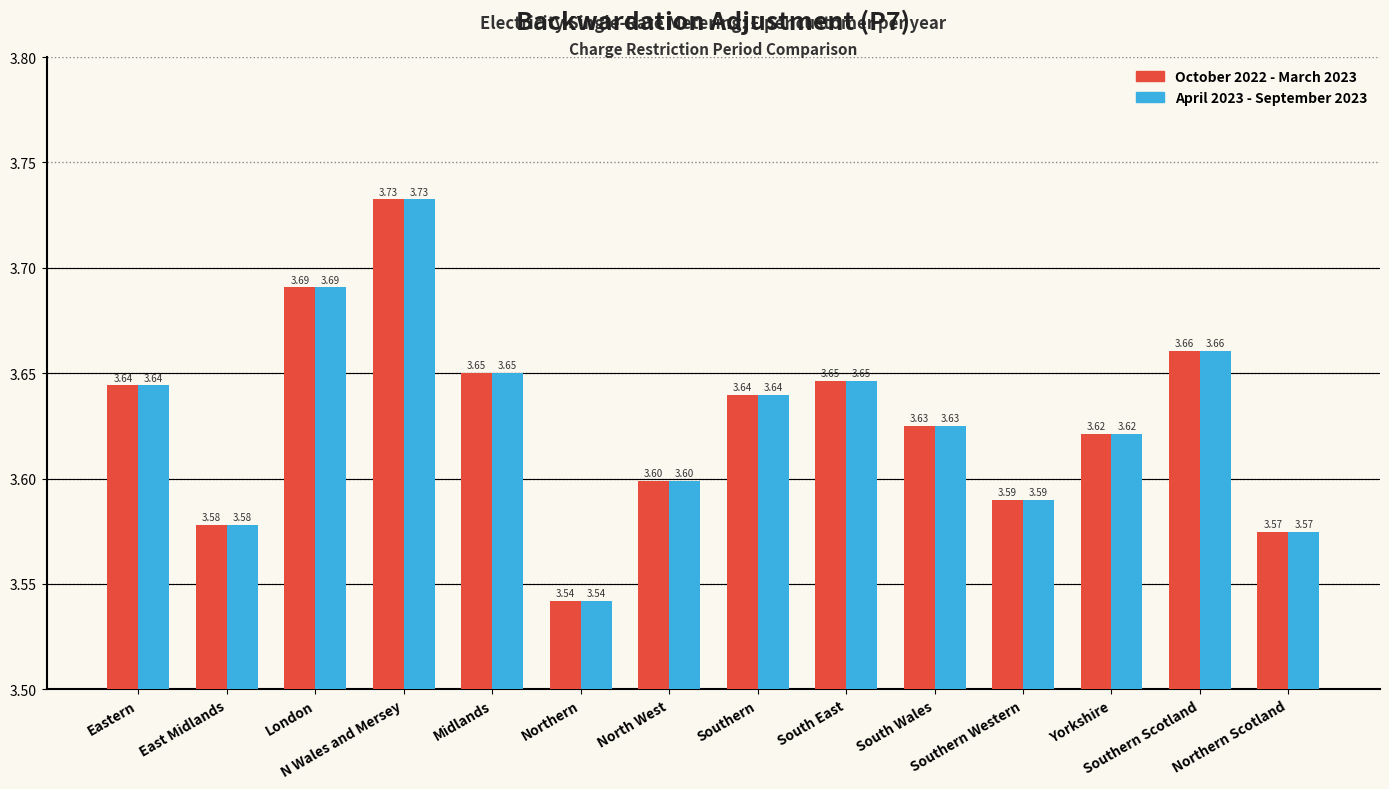

What is the average value of the April 2023 - September 2023 series?

3.6